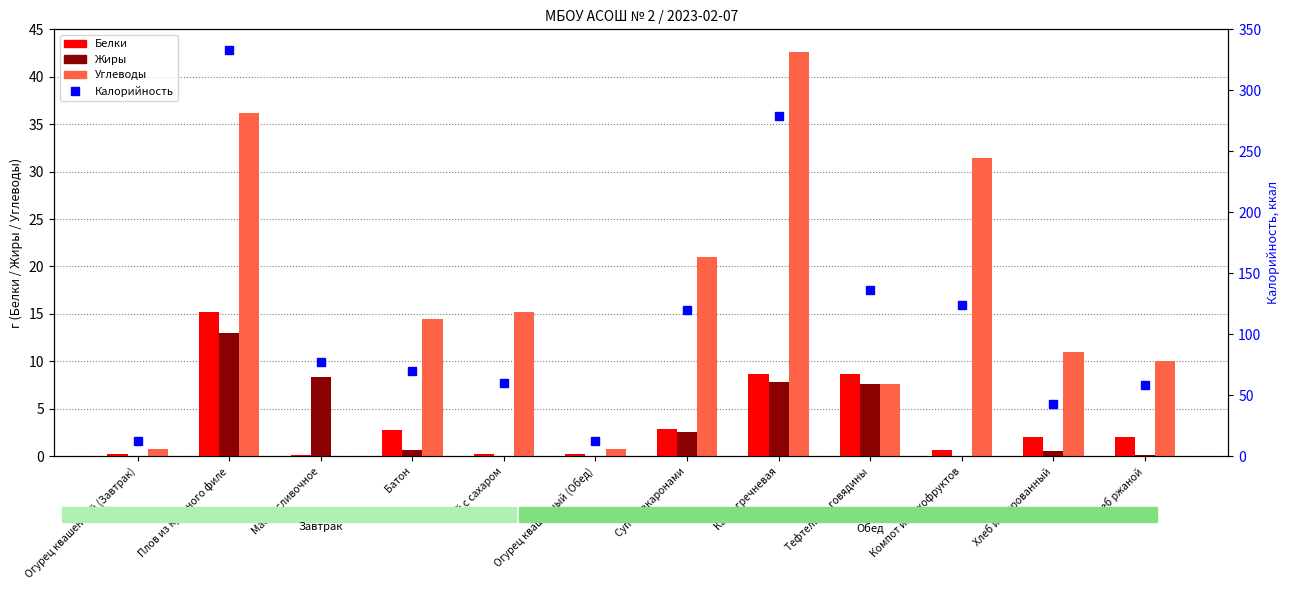

At Тефтели из говядины, list the series in order from largest to smallest.

Калорийность, Белки, Жиры, Углеводы